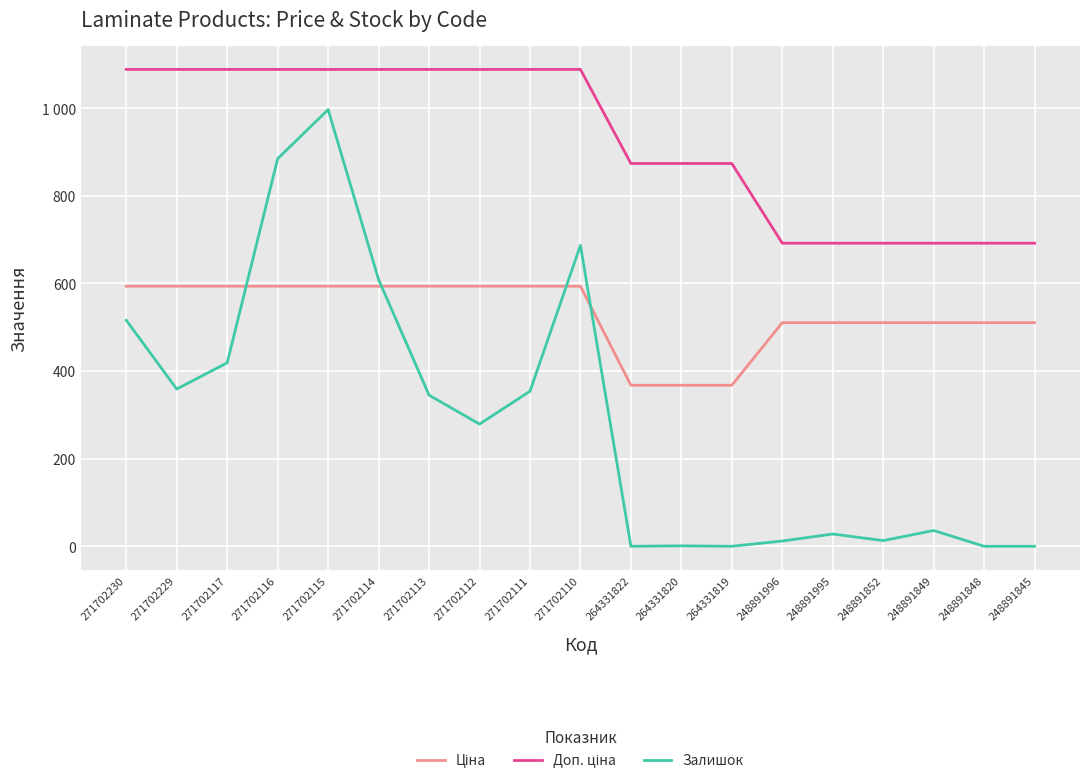

Reading left to right, what are all the values shown in this chart?

Ціна: 593.8	593.8	593.8	593.8	593.8	593.8	593.8	593.8	593.8	593.8	367.6	367.6	367.6	510.6	510.6	510.6	510.6	510.6	510.6
Доп. ціна: 1088.8	1088.8	1088.8	1088.8	1088.8	1088.8	1088.8	1088.8	1088.8	1088.8	874.0	874.0	874.0	692.0	692.0	692.0	692.0	692.0	692.0
Залишок: 516.0	359.0	419.0	885.0	997.0	609.0	345.0	279.0	354.0	687.0	0.0	1.0	0.0	12.0	28.0	13.0	36.0	0.0	0.0